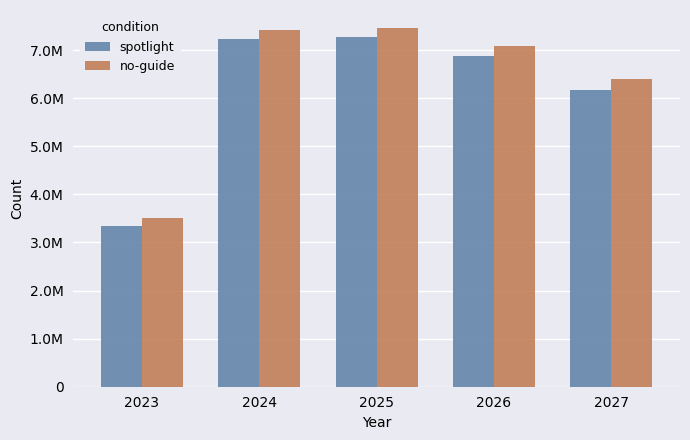

What is the sum of all spotlight values?

30890268.9